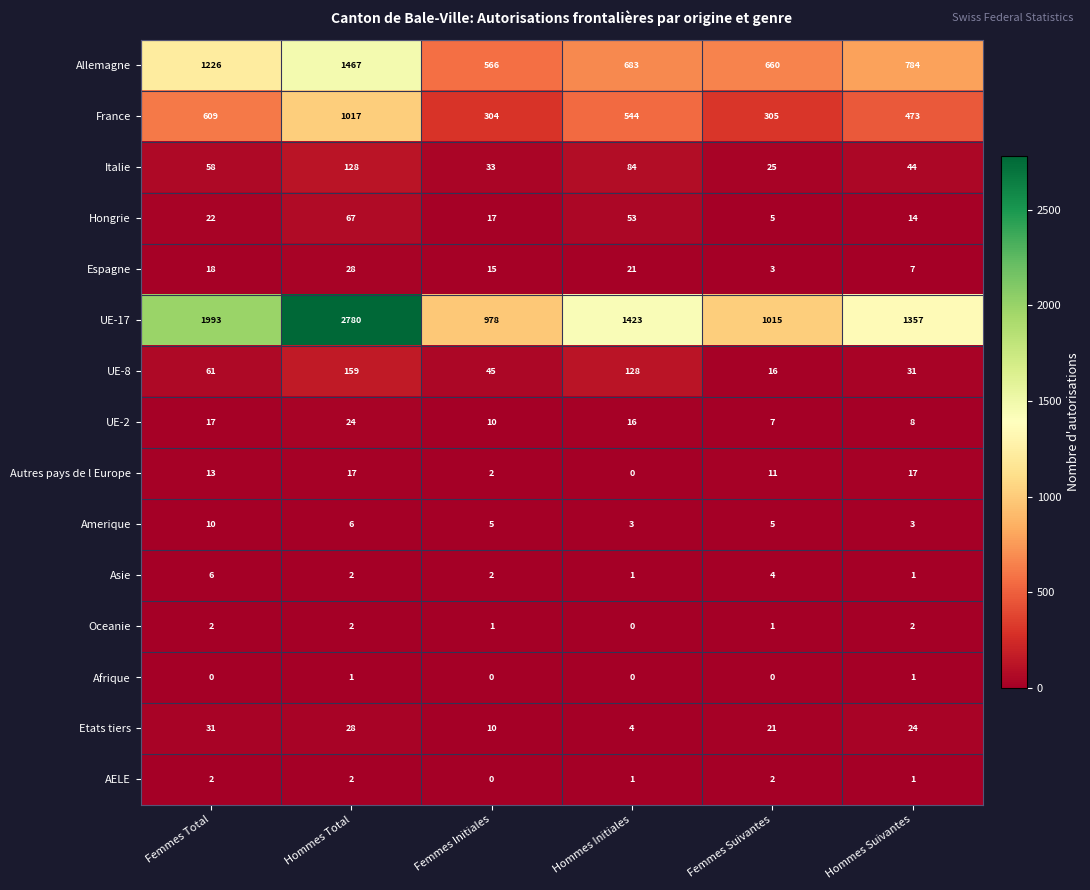

Rank the categories by Allemagne value from highest to lowest.

Hommes Total, Femmes Total, Hommes Suivantes, Hommes Initiales, Femmes Suivantes, Femmes Initiales